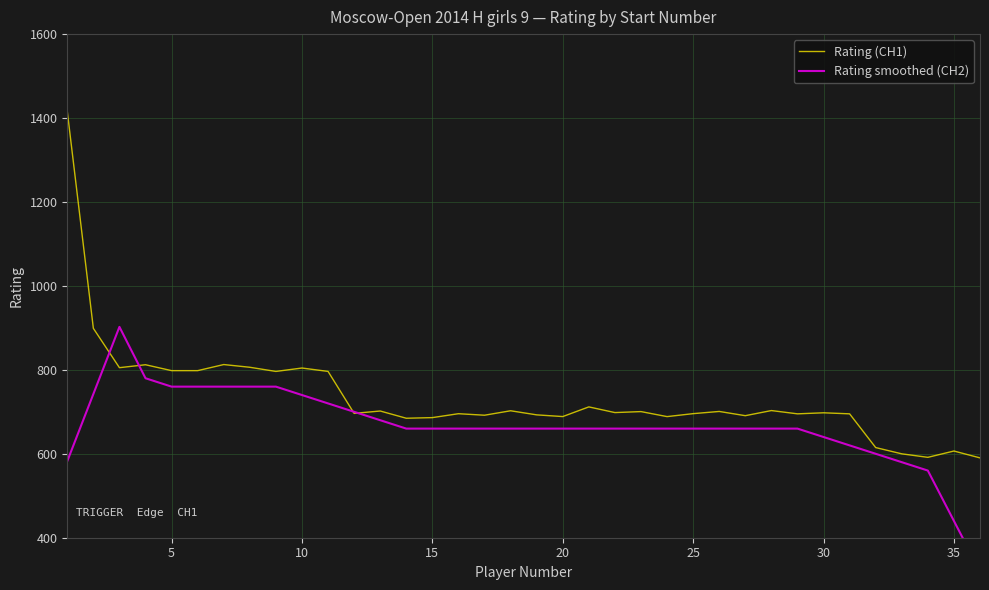

After their last crossing, which series has the higher values: Rating smoothed (CH2) or Rating (CH1)?

Rating (CH1)